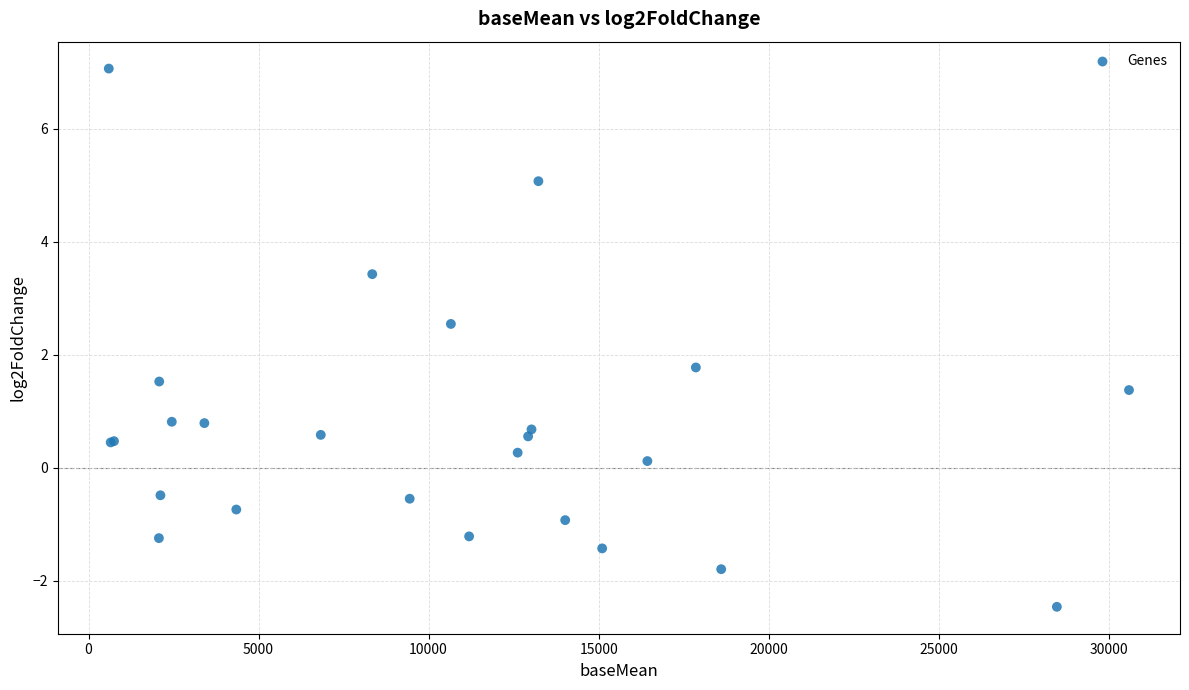

What Y value in the scatter plot is closest to 2?

1.8